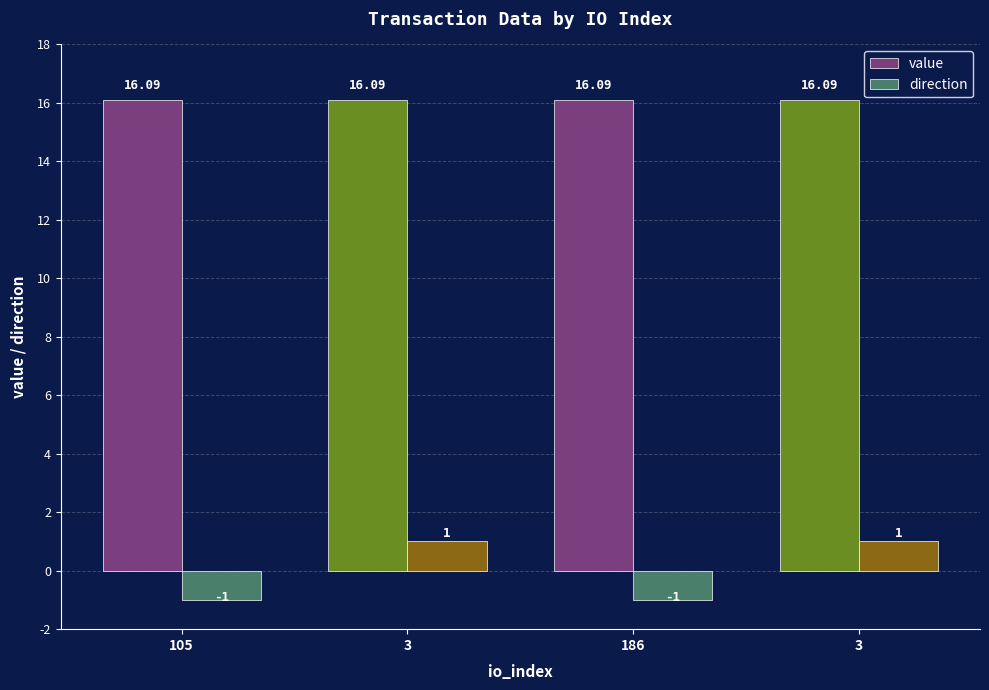

What are all the series names shown in the legend?

value, direction